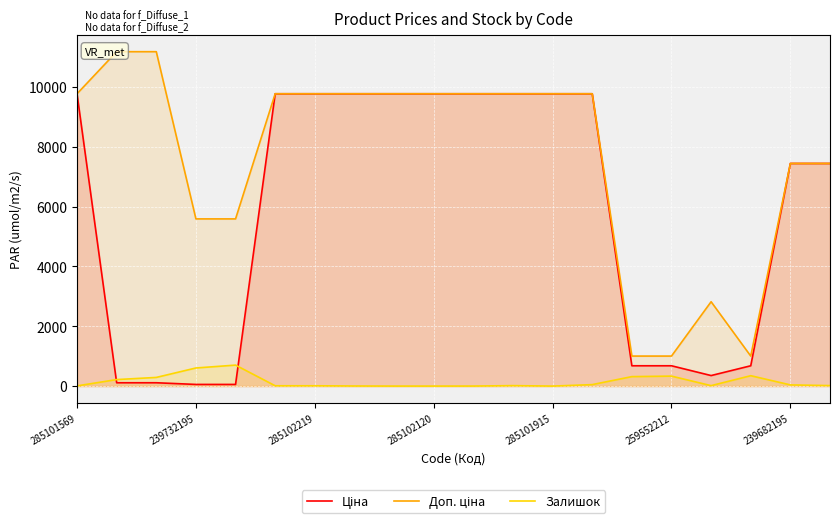

What are all the series names shown in the legend?

Ціна, Доп. ціна, Залишок